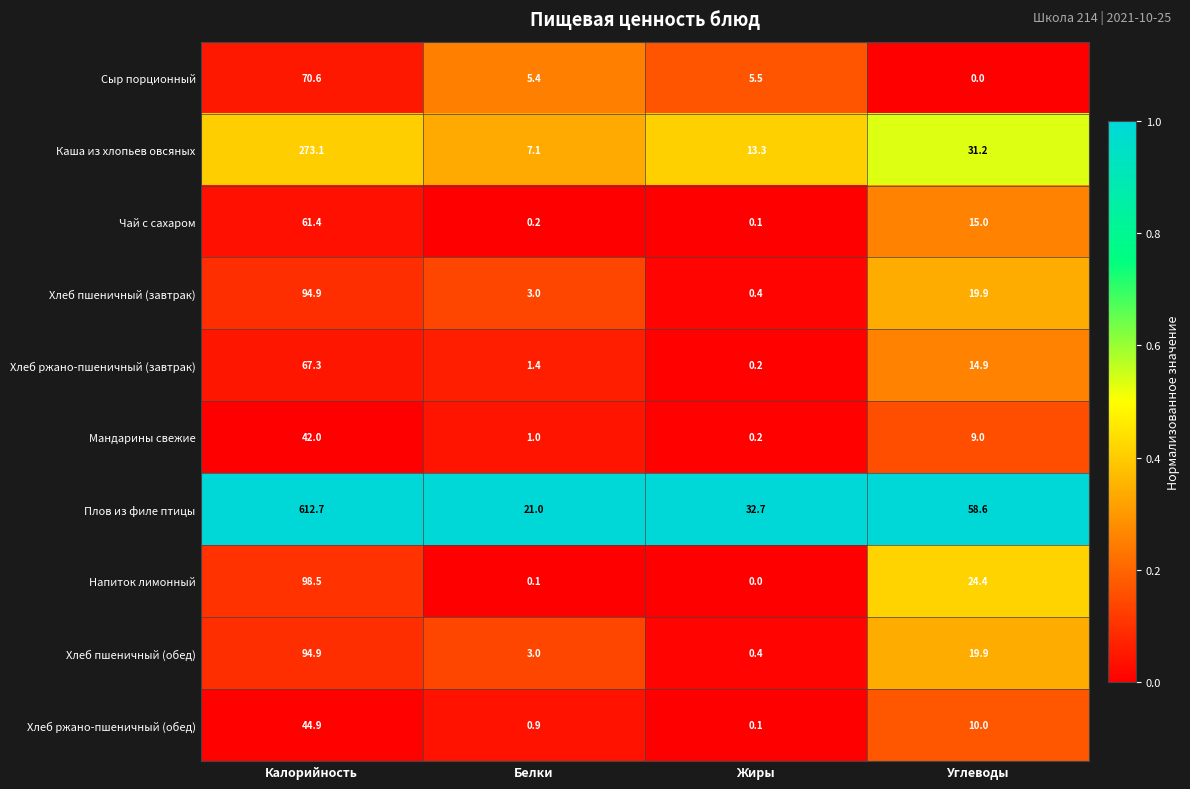

Which series has the largest range (max minus min)?

Плов из филе птицы